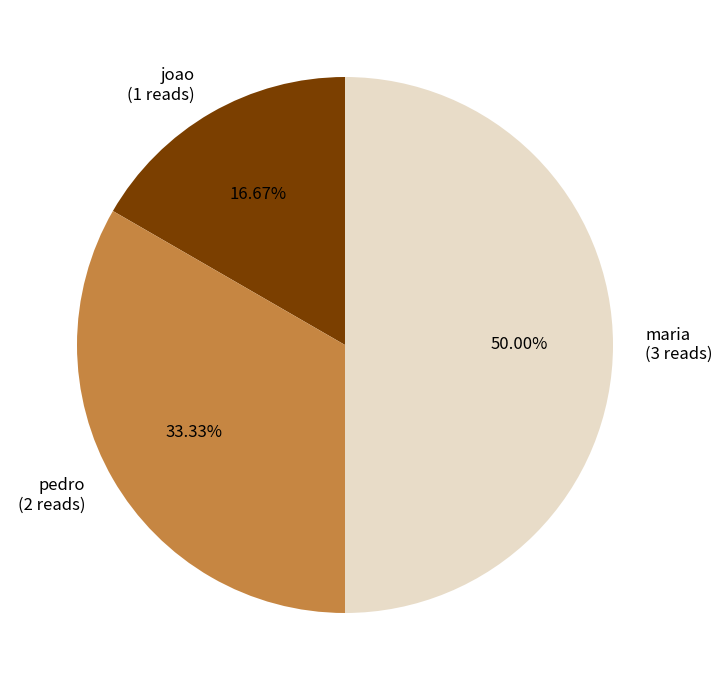

To the nearest percent, what portion does maria represent?

50%